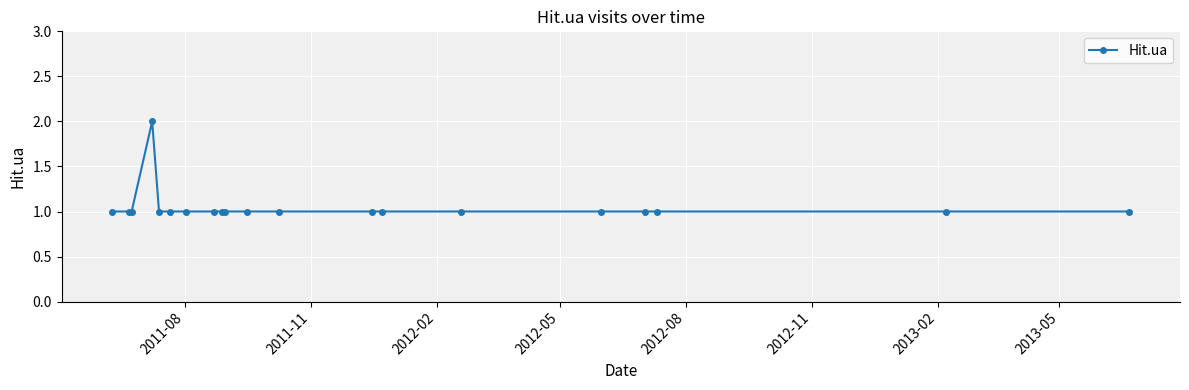

What is the sum of all values?

21